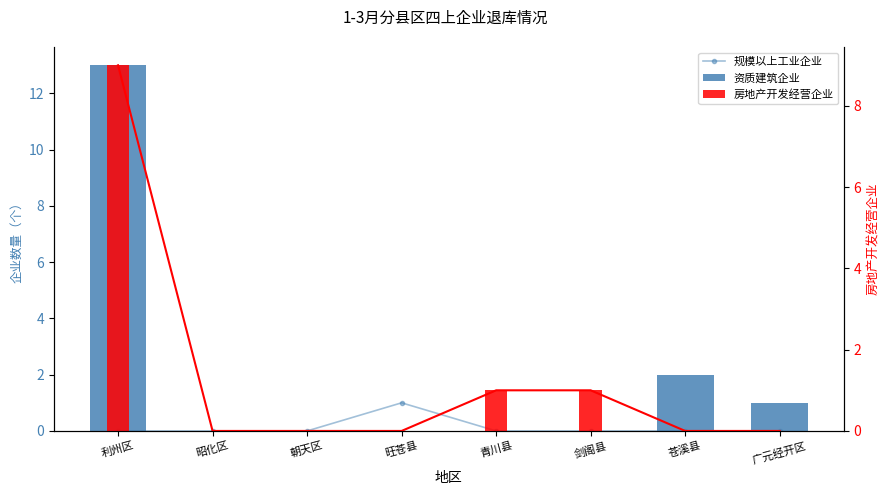

Reading right to left, what are all the values shown in this chart?

规模以上工业企业: 广元经开区=0	苍溪县=0	剑阁县=0	青川县=0	旺苍县=1	朝天区=0	昭化区=0	利州区=0
资质建筑企业: 广元经开区=1	苍溪县=2	剑阁县=0	青川县=0	旺苍县=0	朝天区=0	昭化区=0	利州区=13
房地产开发经营企业: 广元经开区=0	苍溪县=0	剑阁县=1	青川县=1	旺苍县=0	朝天区=0	昭化区=0	利州区=9